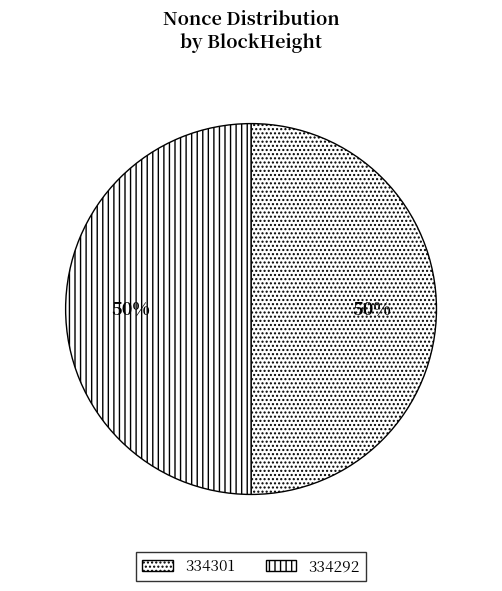

To the nearest percent, what is the difference between the 334292 and 334301 slice percentages?

0%